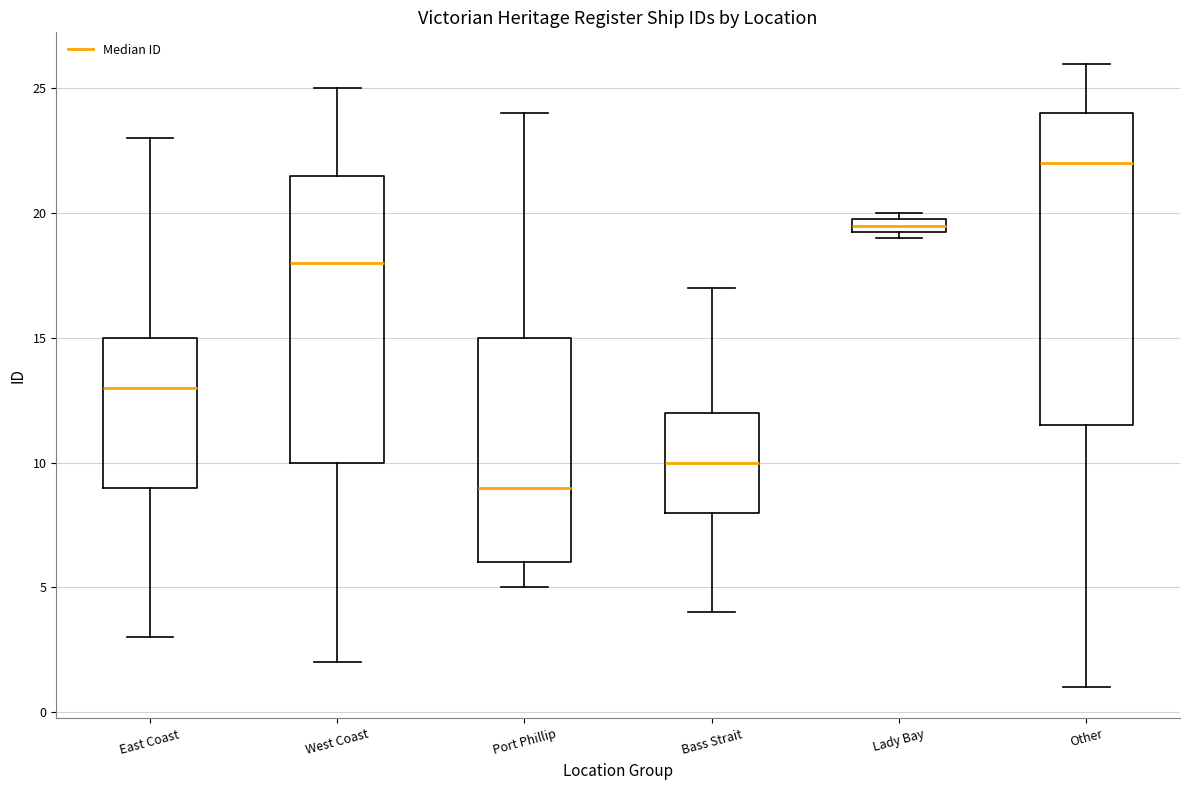

Where is the lower edge of the box for Bass Strait on the y-axis? The values are not printed on the chart, so give them approximately, as read against the axis.

8.0